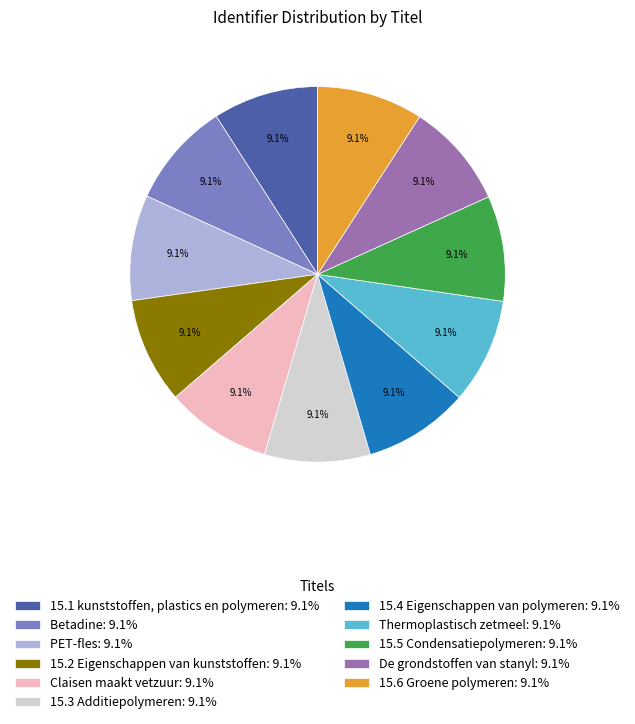

Approximately how many times larger is the value at Betadine: 9.1% compared to Claisen maakt vetzuur: 9.1%?

1.0